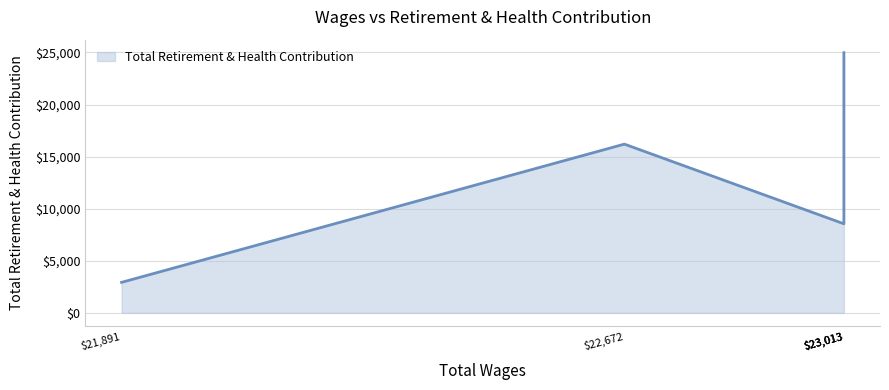

Approximately how many times larger is the value at 22672.0 compared to 21891.0?

5.5